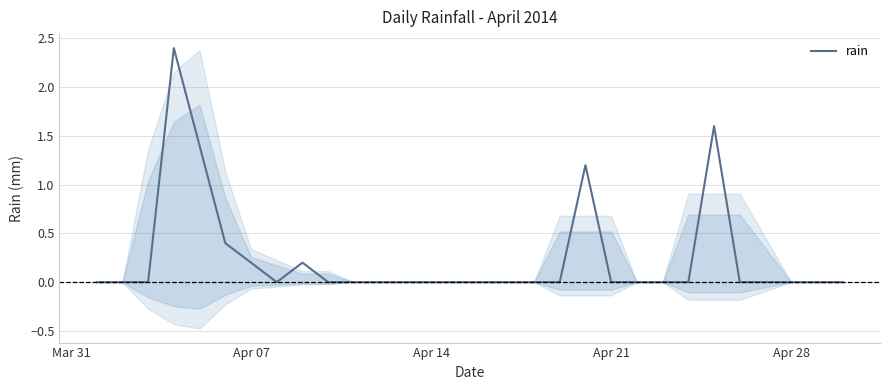

What is the greatest value displayed?

2.4